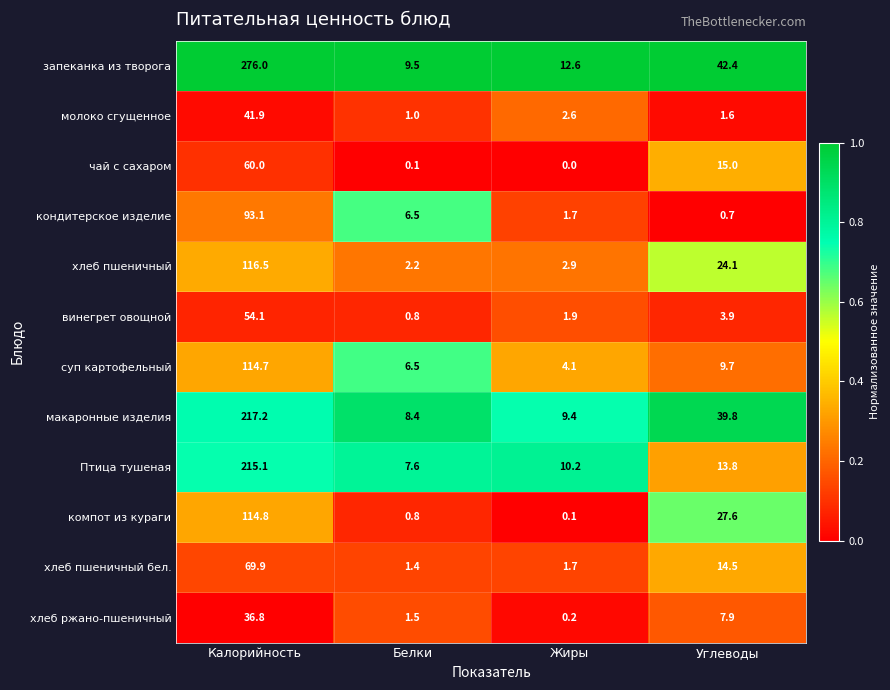

What is the difference between the Птица тушеная values at Белки and Углеводы?

6.2